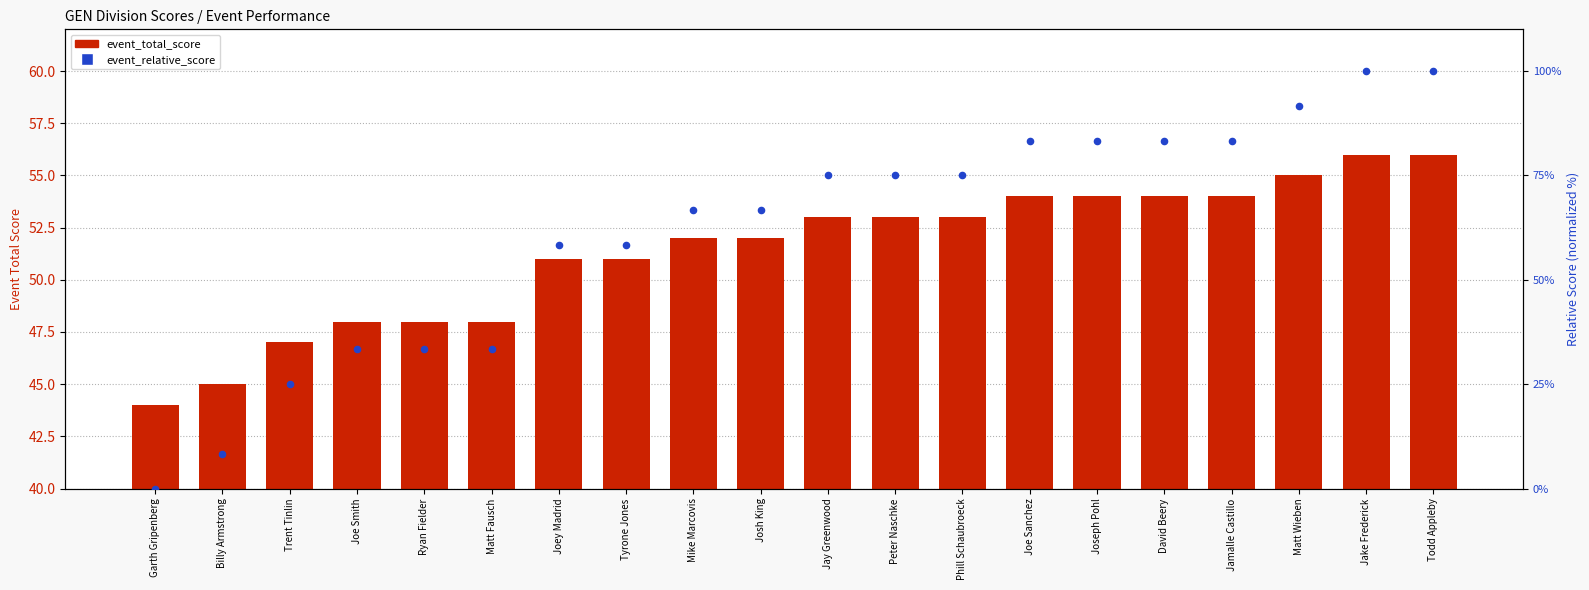

Is the value of event_total_score at Joseph Pohl greater than the value of event_relative_score (normalized) at David Beery?

No